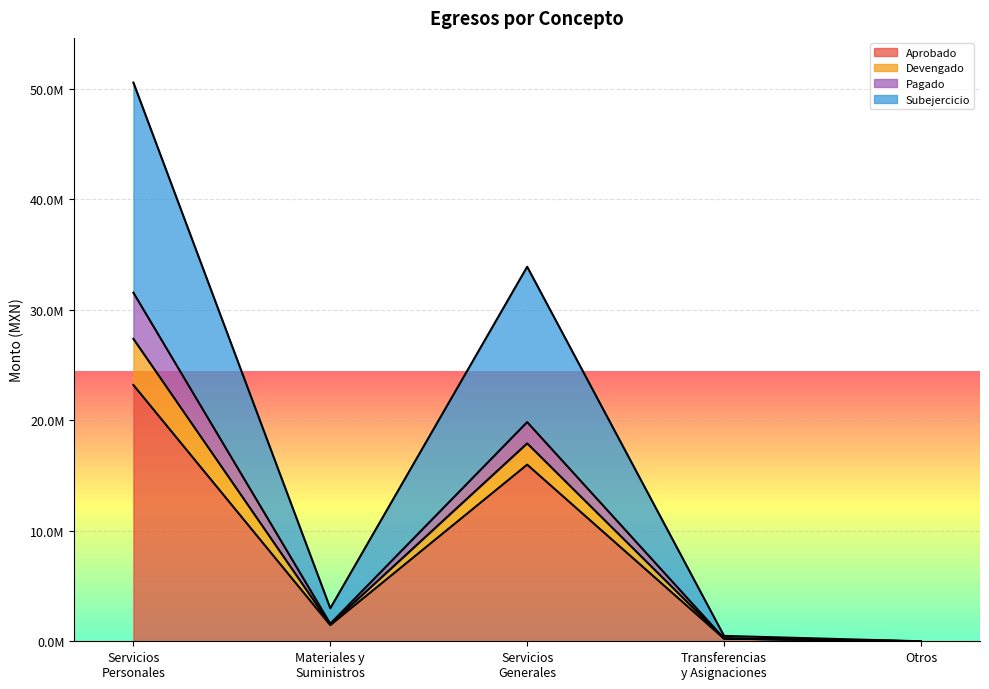

Count the number of data series in this chart.

4